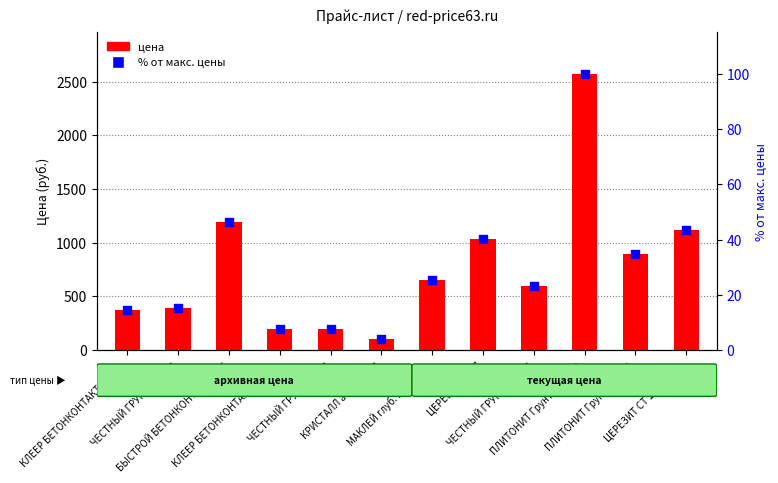

Which series has the largest total across all categories?

цена